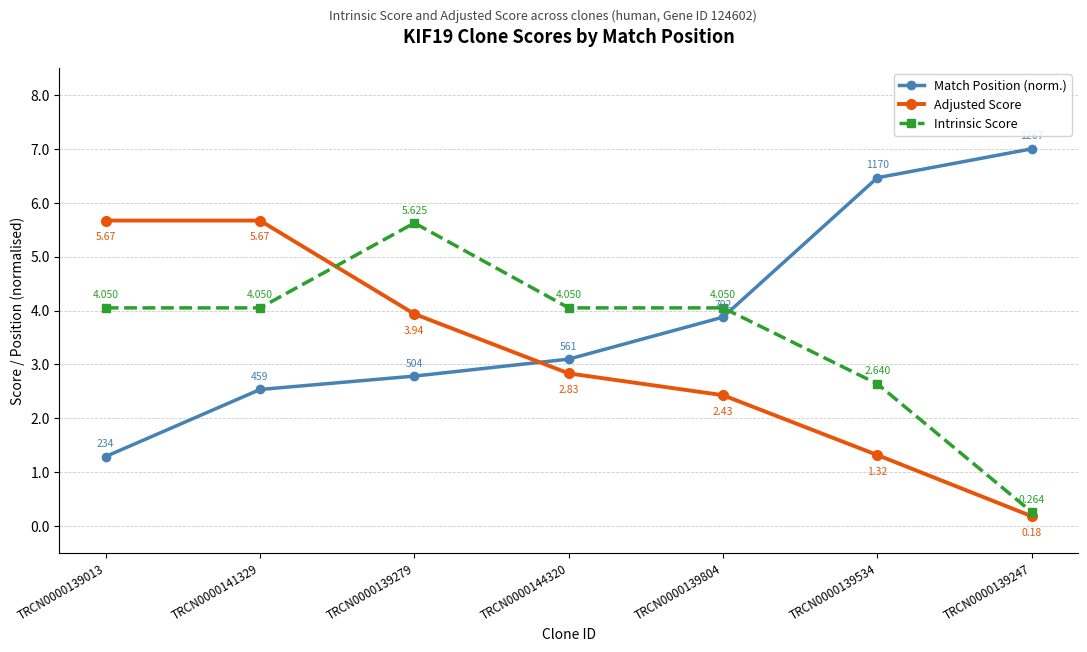

The value of Match Position (norm.) at TRCN0000139013 is 1.7. True or false?

False